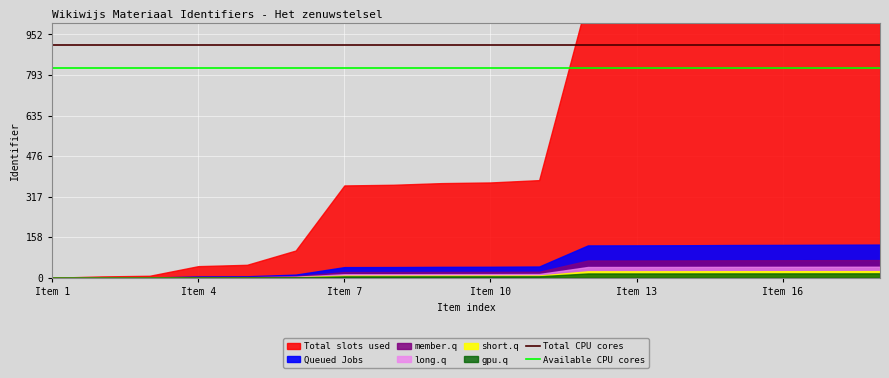

True or false: Available CPU cores and Total CPU cores intersect in this chart.

False